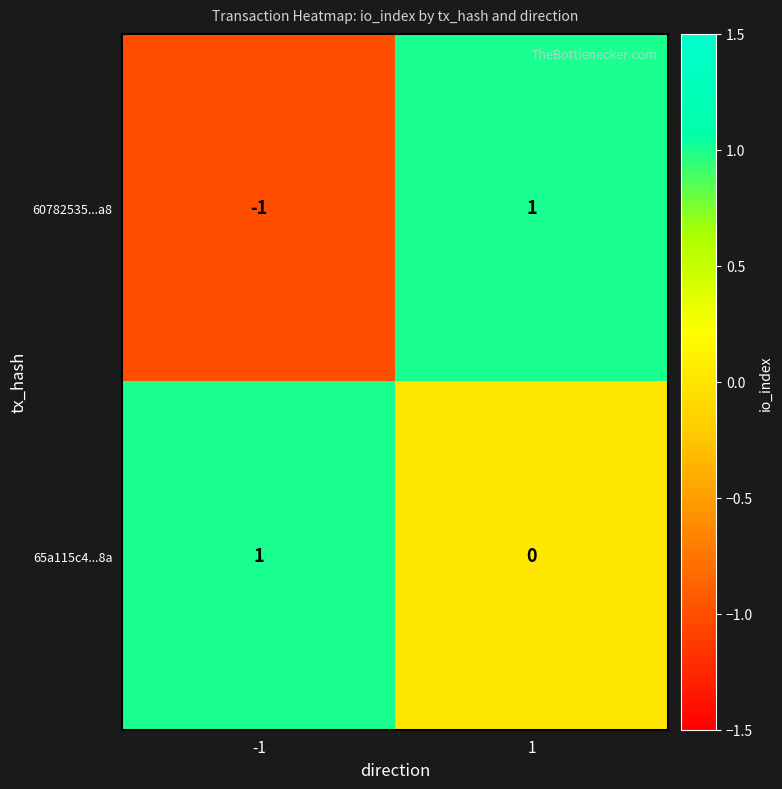

What is the difference between the highest and lowest values at 1?

1